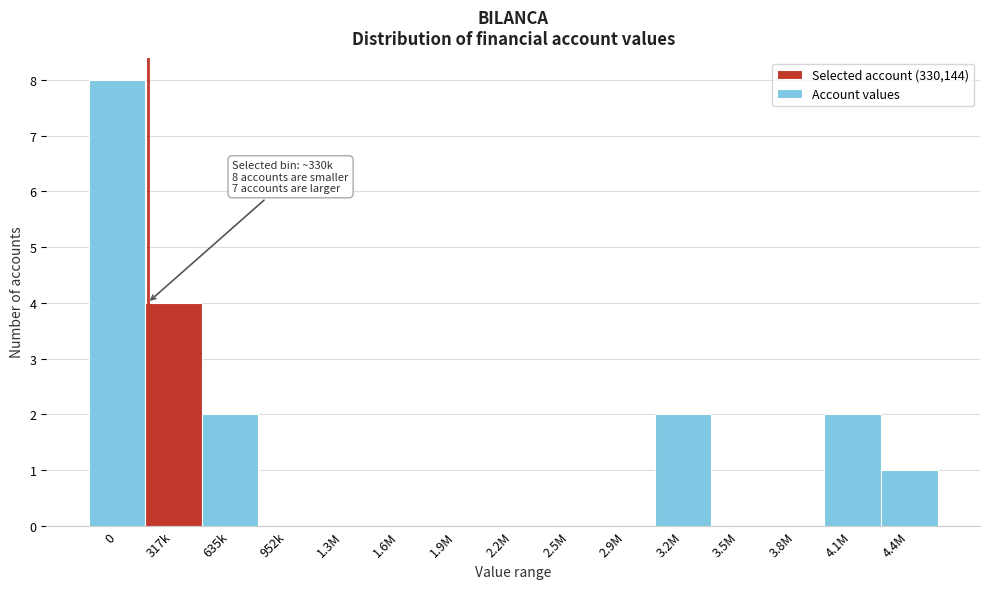

Reading right to left, extract all data points from this chart.

4.4M=1	4.1M=2	3.8M=0	3.5M=0	3.2M=2	2.9M=0	2.5M=0	2.2M=0	1.9M=0	1.6M=0	1.3M=0	952k=0	635k=2	317k=4	0=8